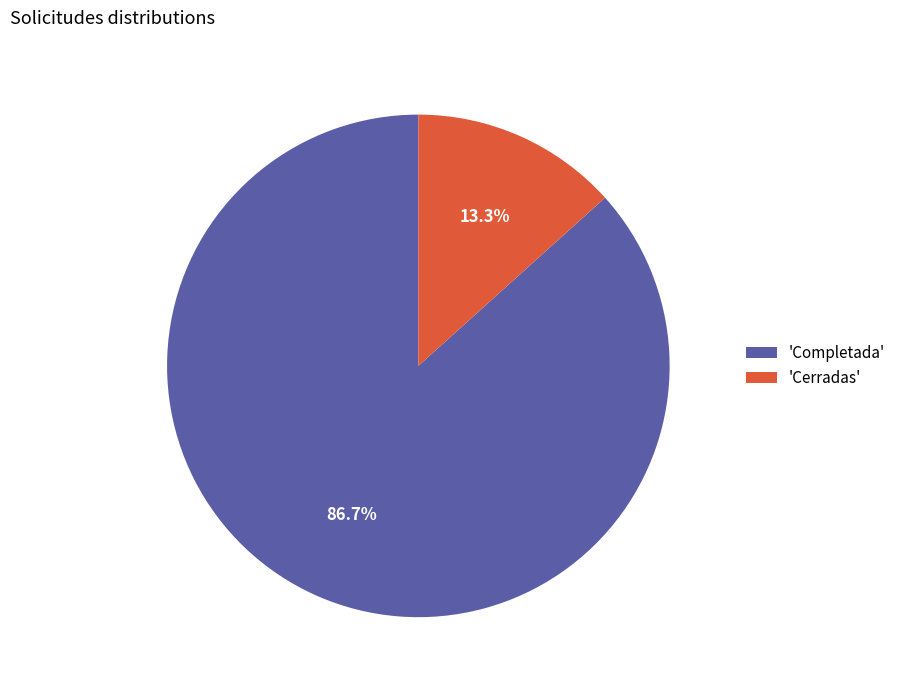

How many segments does this pie chart have?

2